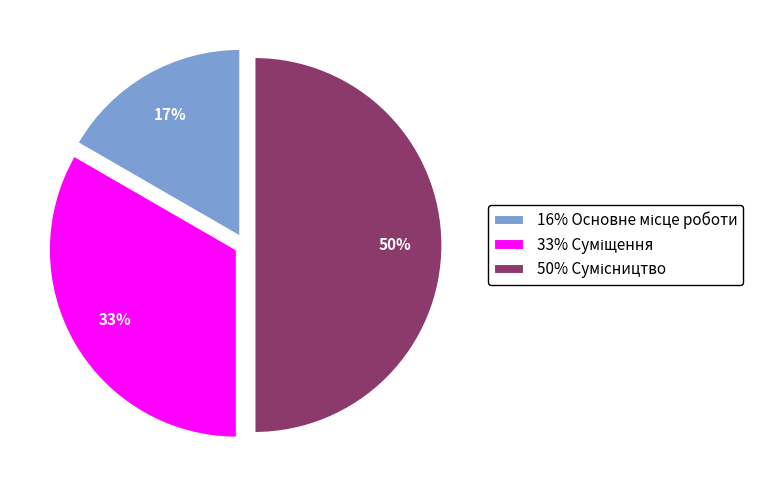

To the nearest percent, what is the average slice percentage?

33%